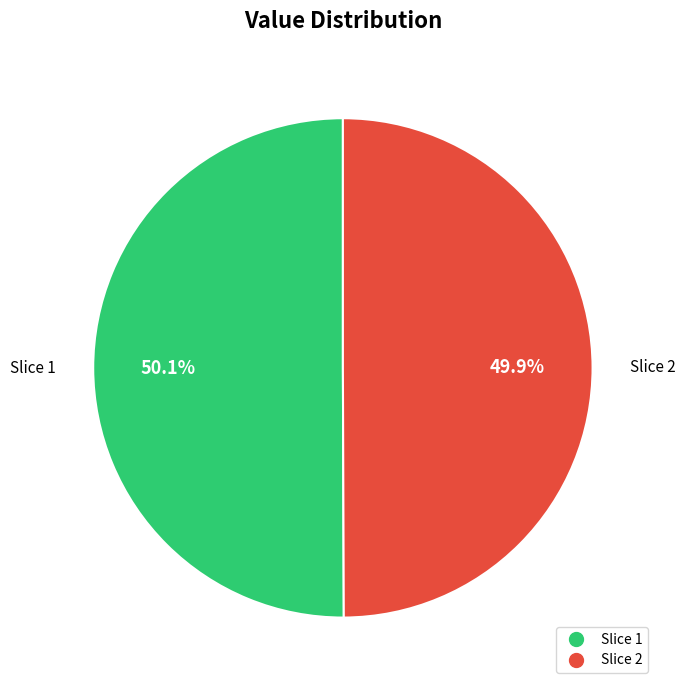

Is there any slice that represents more than half of the pie?

Yes